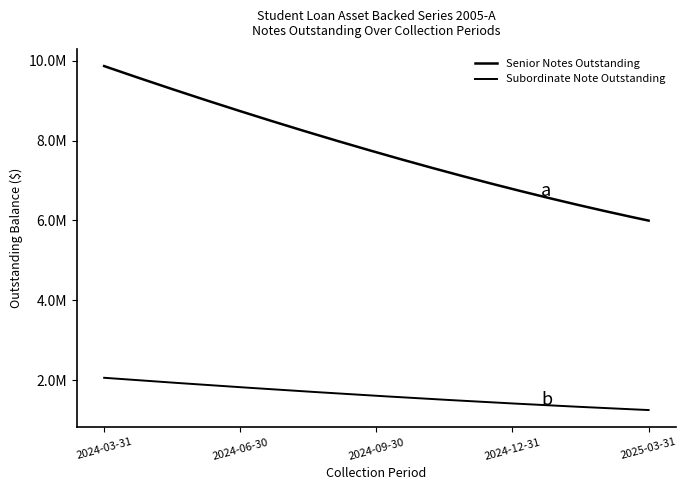

Does the chart have visible grid lines?

No